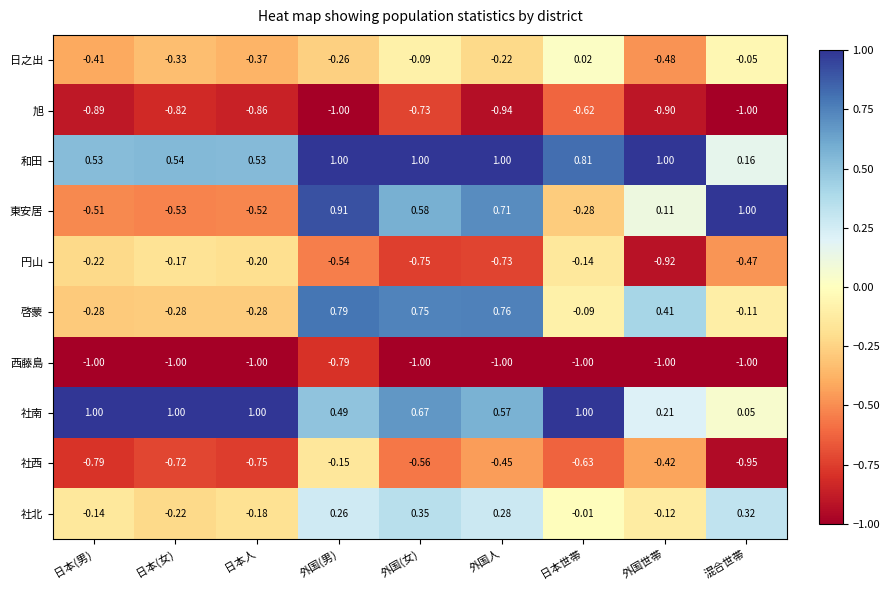

Between 外国世帯 and 混合世帯, which series saw the biggest shift?

東安居